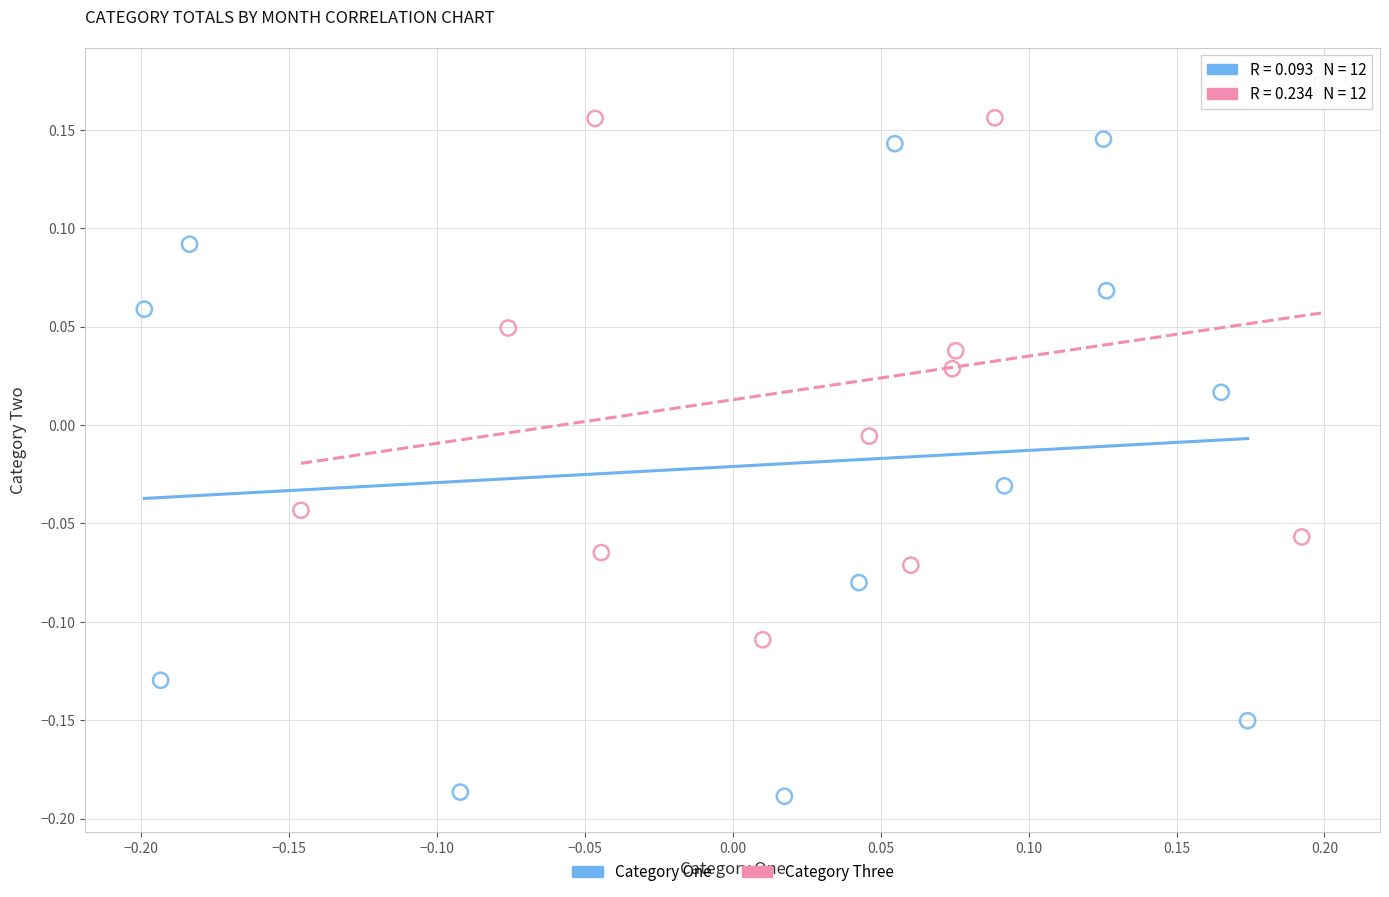

Which series contains the lowest Y value?

Category One